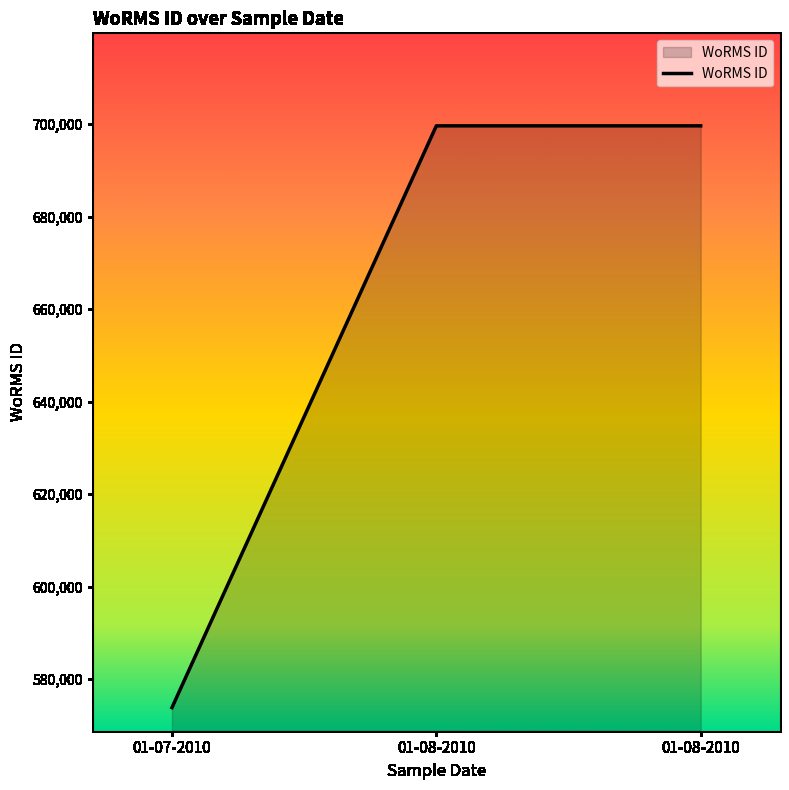

What is the label of the 1st point from the left?

01-07-2010